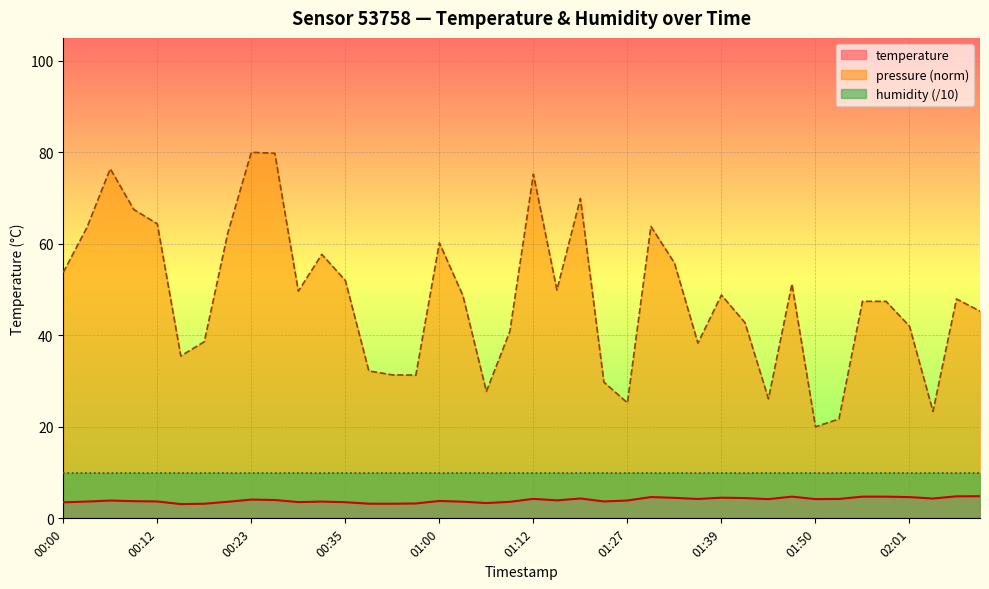

How many lines are shown in the chart?

3